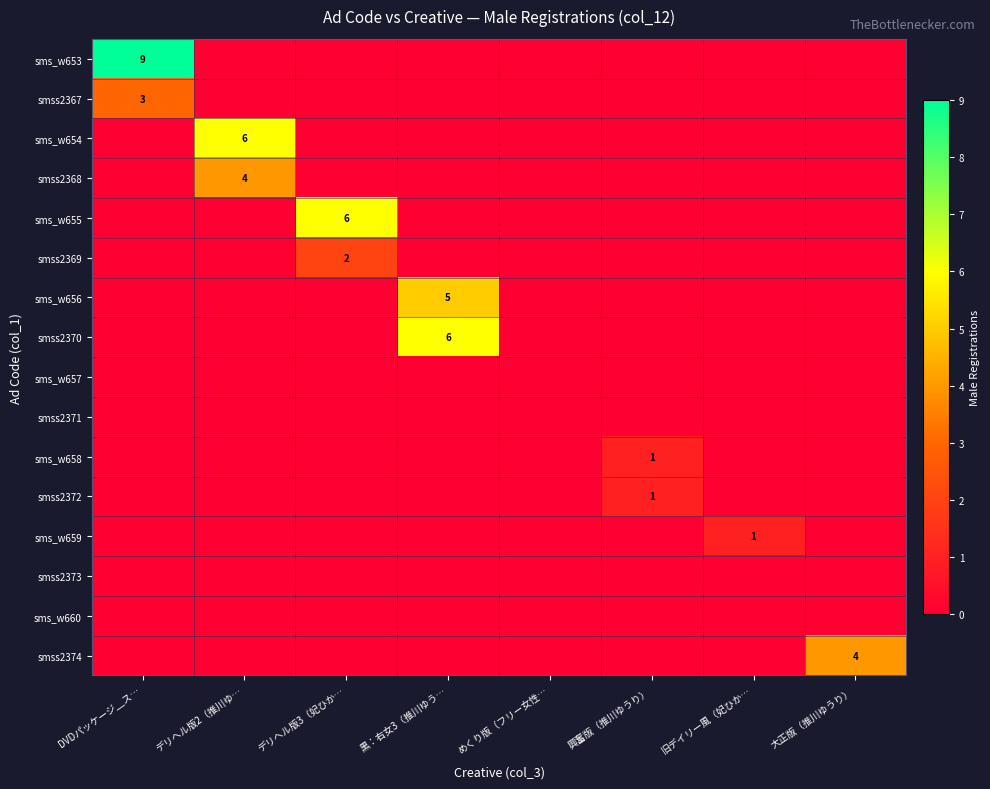

True or false: sms_w659 has a value of 2 at 旧デイリー風（妃ひか….

False